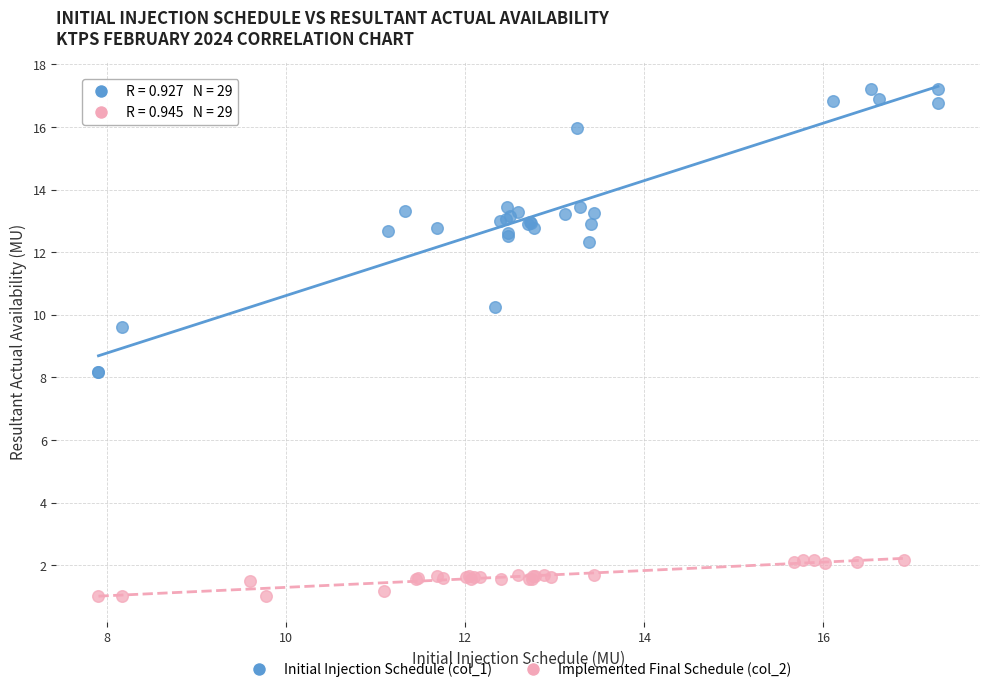

Which series has the widest spread of Y values?

Initial Injection Schedule (col_1)